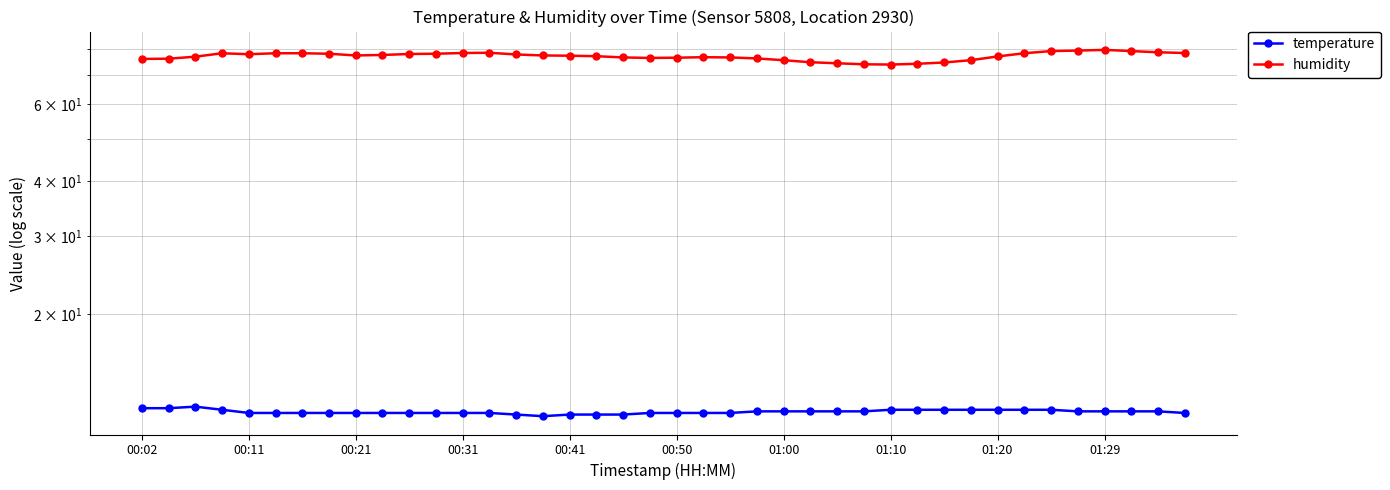

What is the difference between the highest and lowest values at 00:21?

64.6